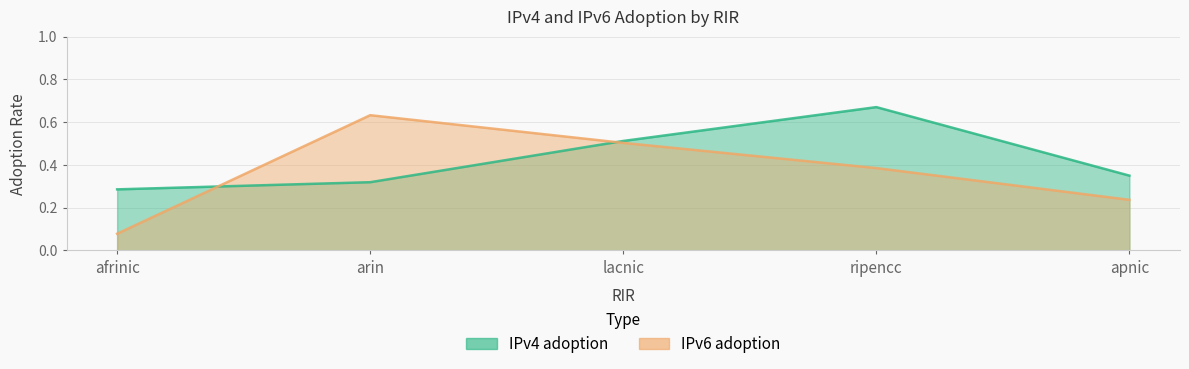

Count the number of data series in this chart.

2